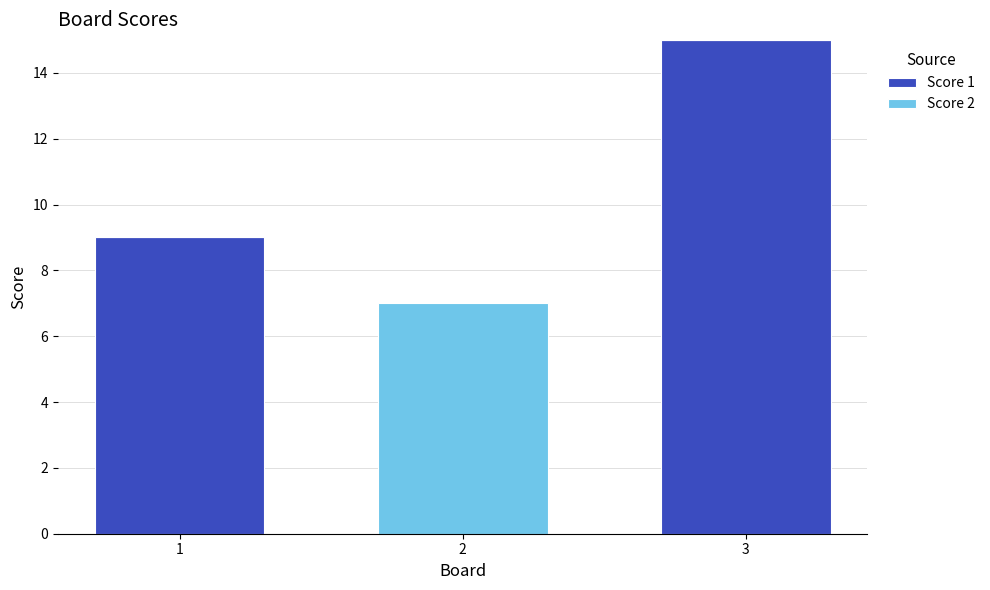

Reading left to right, what are the values for Score 1?

1=9	2=0	3=15